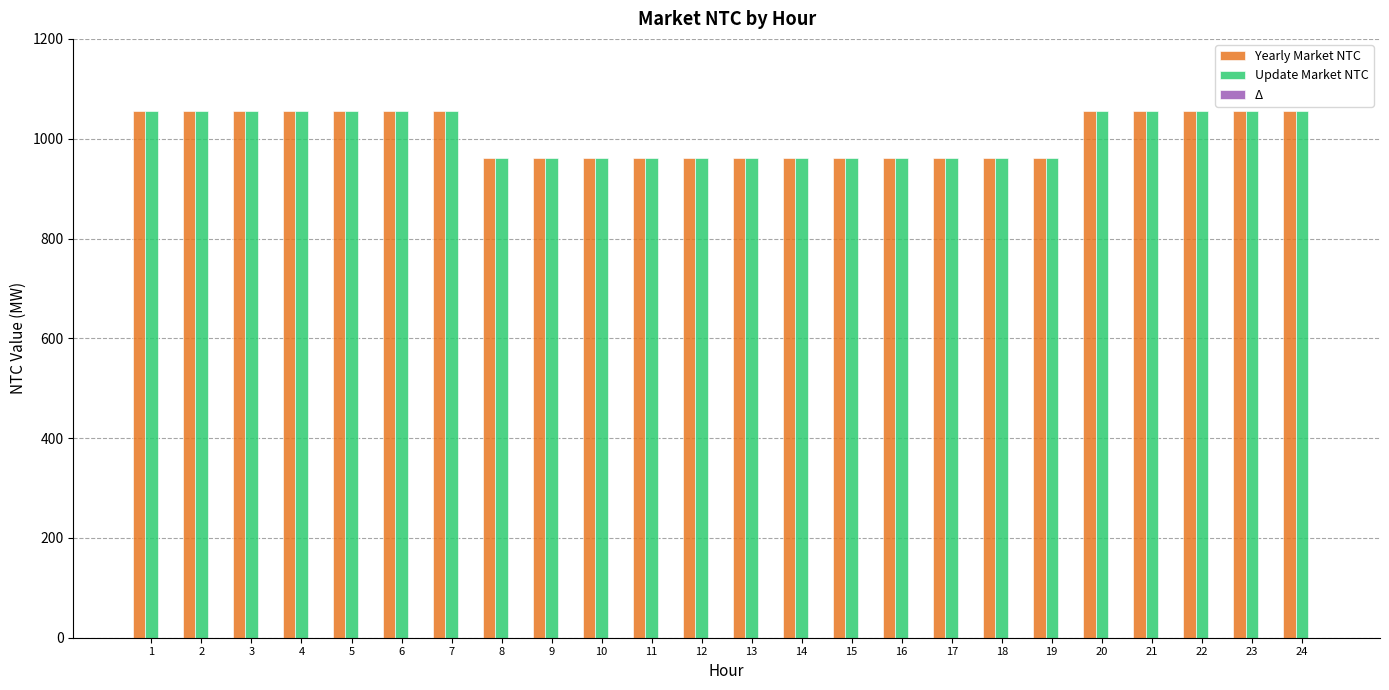

At how many categories does at least one series exceed 988?

12